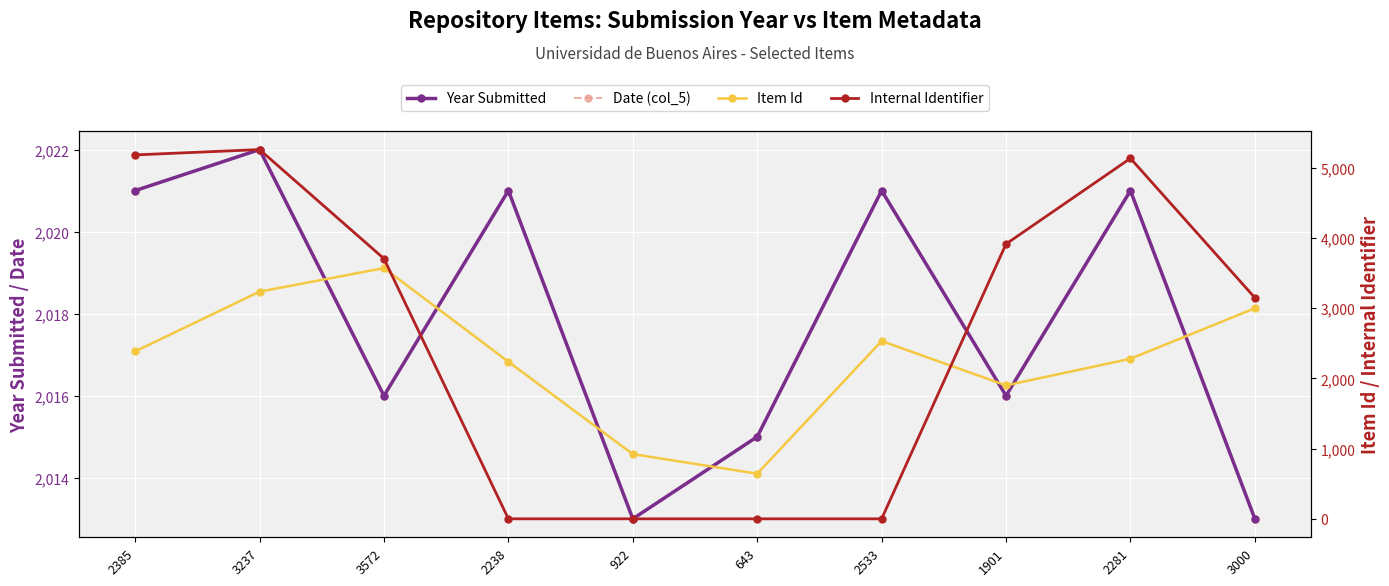

How many data points in Year Submitted are above 2021?

1